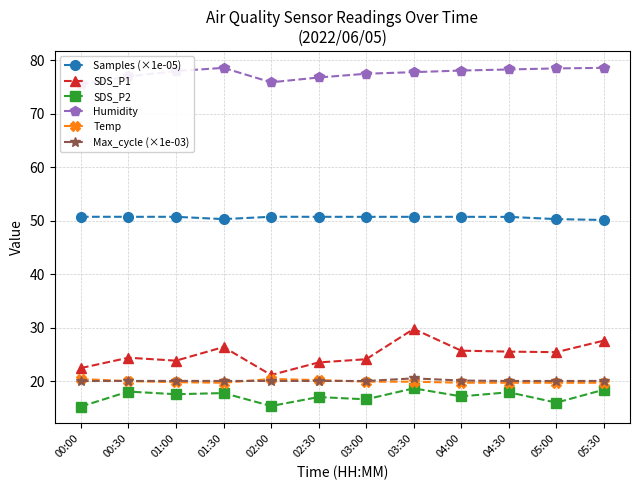

Is it true that Max_cycle (×1e-03) equals 7.4 at 02:30?

False